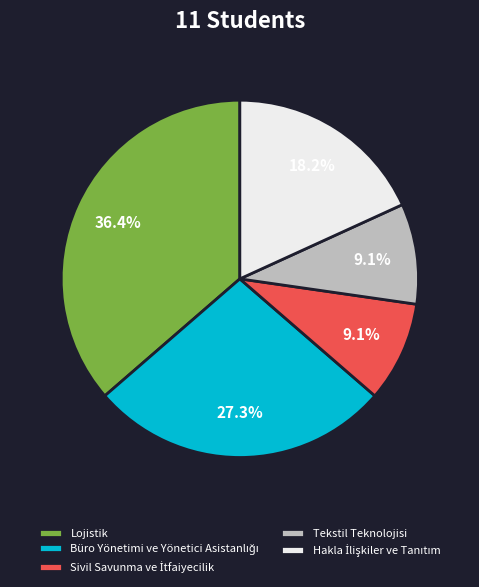

How much of the chart is everything except Tekstil Teknolojisi?

90.9%